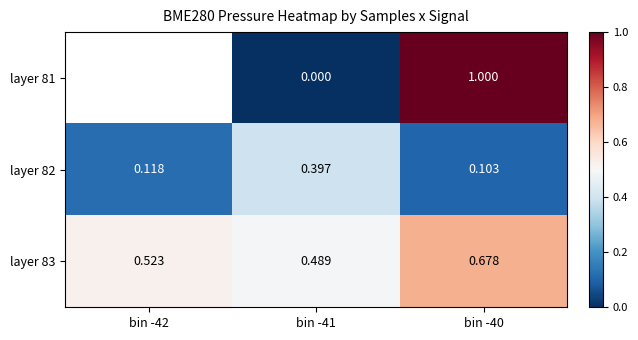

Is the value of layer 81 at bin -41 greater than the value of layer 83 at bin -42?

No